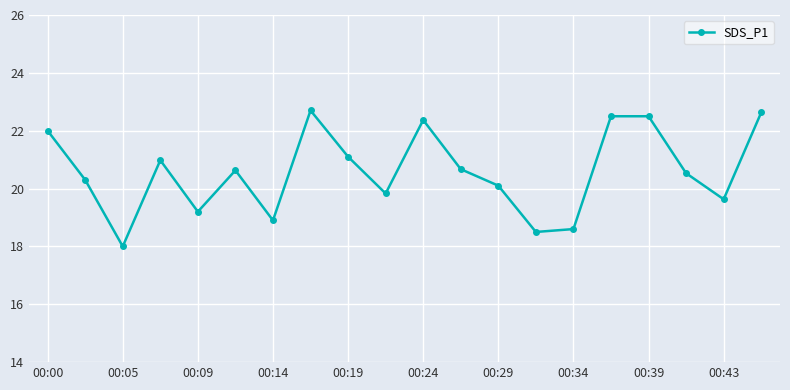

What is the average value?

20.6